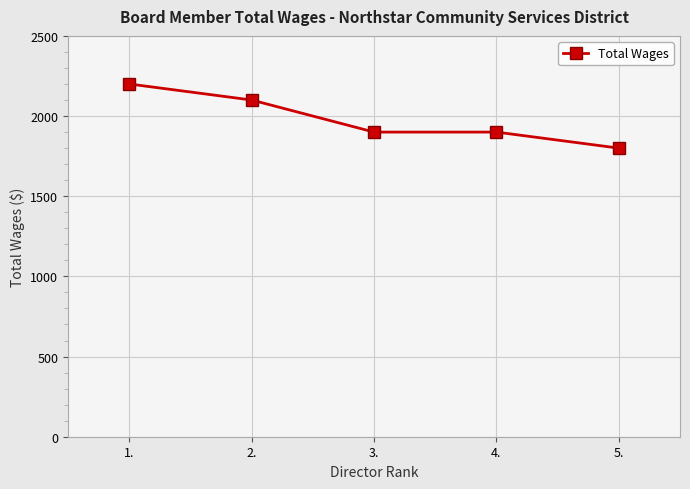

True or false: the data shows 1800 at 5..

True